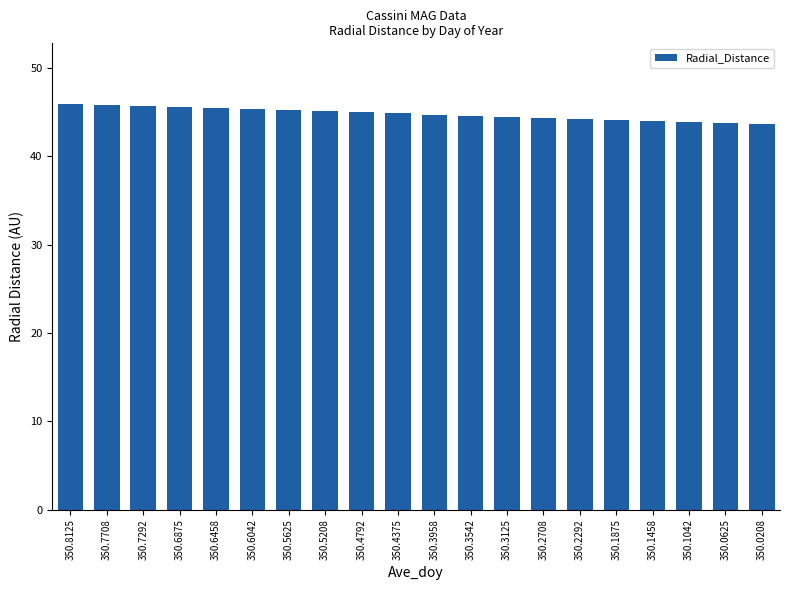

The value at 350.6042 is 71.3. True or false?

False